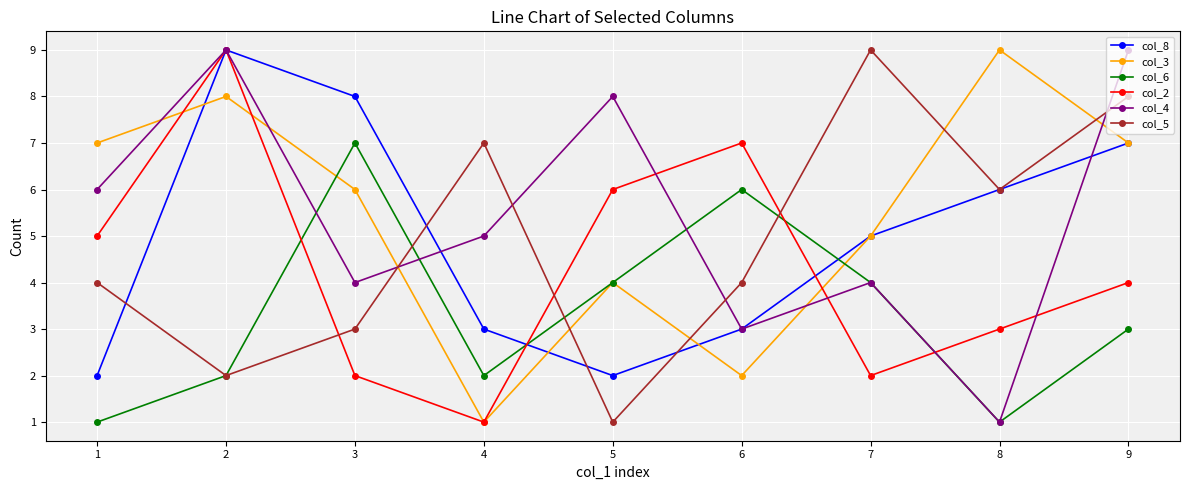

True or false: col_2 has a value of 2 at 3.

True